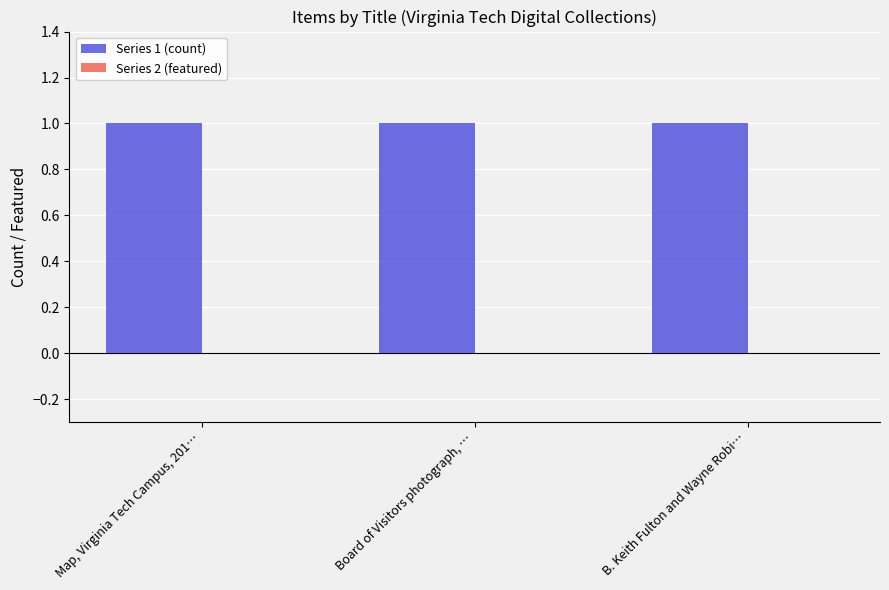

Reading left to right, what are all the values shown in this chart?

Series 1 (count): 1	1	1
Series 2 (featured): 0	0	0